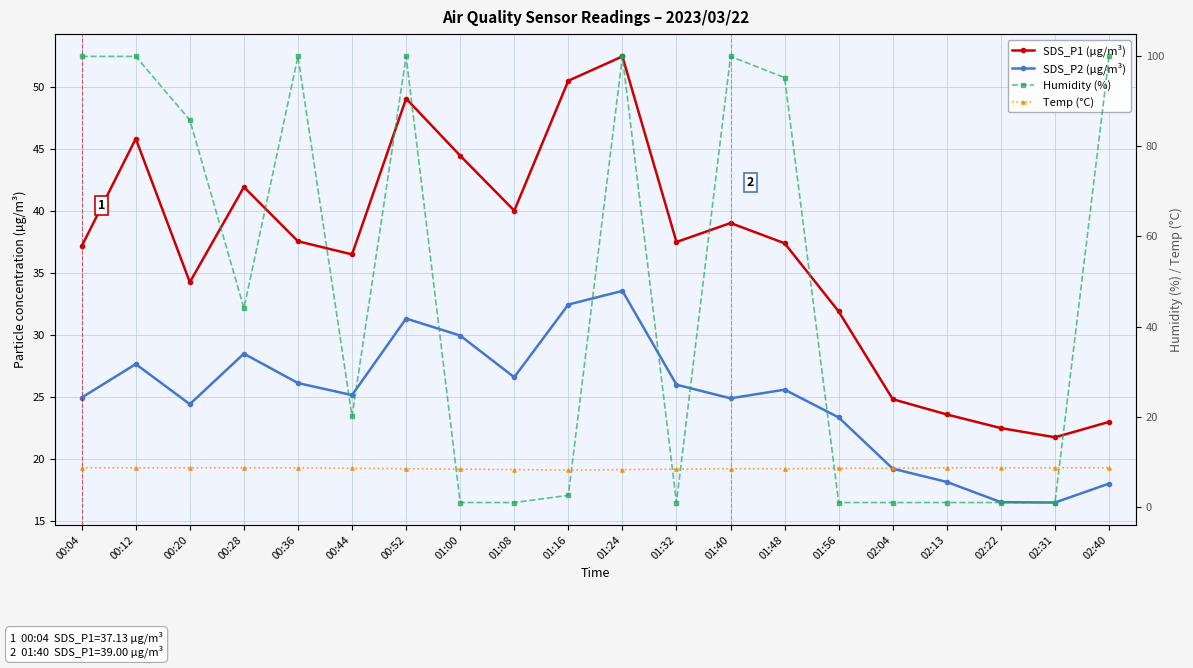

Reading left to right, what are all the values shown in this chart?

SDS_P1 (µg/m³): 37.1	45.8	34.2	41.9	37.5	36.5	49.0	44.4	40.0	50.5	52.4	37.5	39.0	37.4	31.9	24.8	23.6	22.5	21.7	23.0
SDS_P2 (µg/m³): 24.9	27.6	24.4	28.5	26.1	25.1	31.3	29.9	26.6	32.4	33.5	26.0	24.9	25.6	23.3	19.2	18.1	16.5	16.5	18.0
Humidity (%): 99.9	99.9	85.8	44.1	99.9	20.1	99.9	1.0	1.0	2.6	99.9	1.0	99.9	95.2	1.0	1.0	1.0	1.0	1.0	99.9
Temp (°C): 8.7	8.7	8.7	8.7	8.7	8.6	8.5	8.4	8.3	8.2	8.3	8.4	8.5	8.5	8.6	8.6	8.7	8.7	8.7	8.7